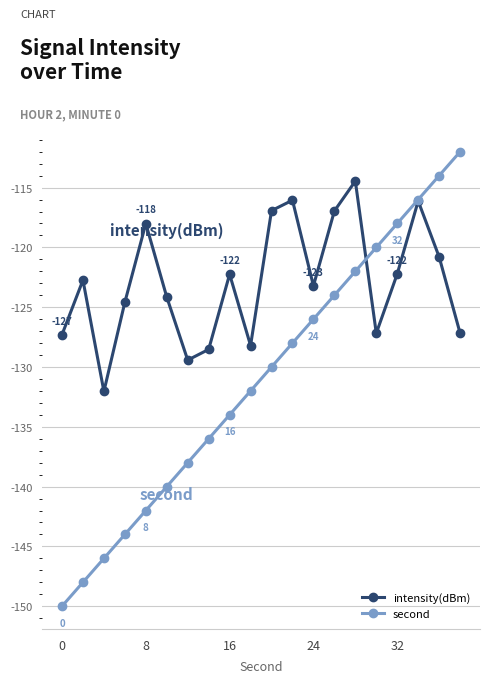

Rank the series by their average value, from highest to lowest.

intensity(dBm), second